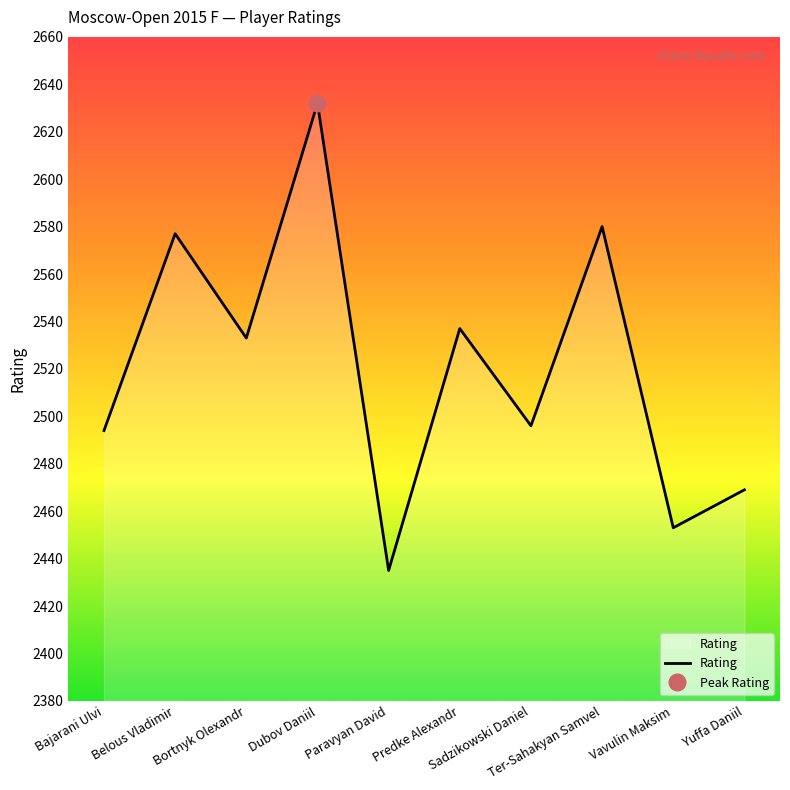

Between Bajarani Ulvi and Paravyan David, which is larger?

Bajarani Ulvi